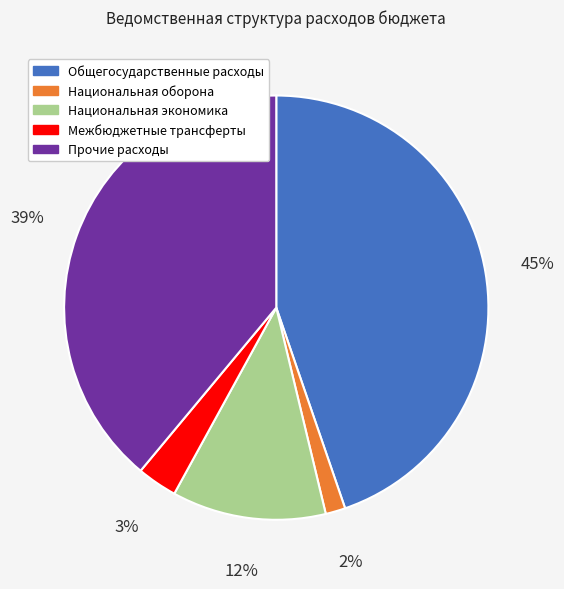

Is the sum of Национальная экономика and Прочие расходы greater than half?

Yes